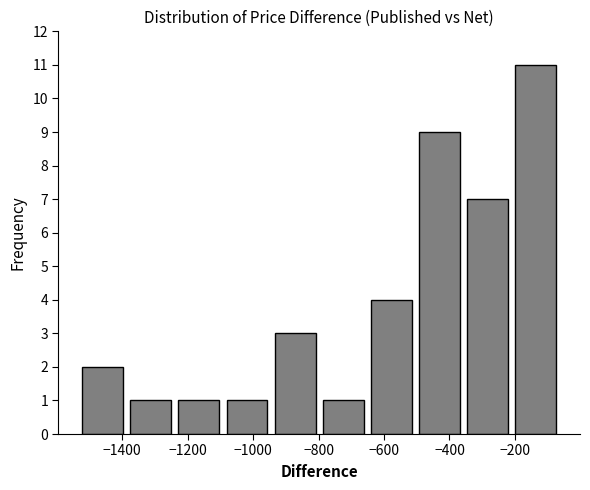

How tall is the bar that spans -800 to -660 on the x-axis? Neither the bar edges nor the heights are printed on the chart, so give them approximately, as read against the axes.

1